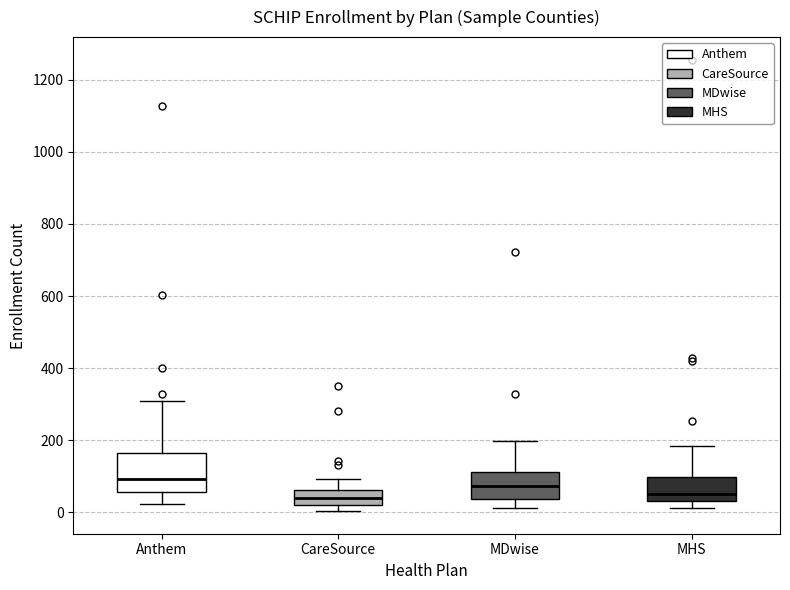

Reading left to right, read every box against the y-axis: the position of its median line, the range the box covers, and the ends of its whiskers. The values are not printed on the chart, so give them approximately, as read against the axis.

Anthem: median 100, box 60 to 160, whiskers 20 to 320
CareSource: median 40, box 20 to 60, whiskers 0 to 100
MDwise: median 80, box 40 to 120, whiskers 20 to 200
MHS: median 40 (just above the box's lower edge), box 40 to 100, whiskers 20 to 180